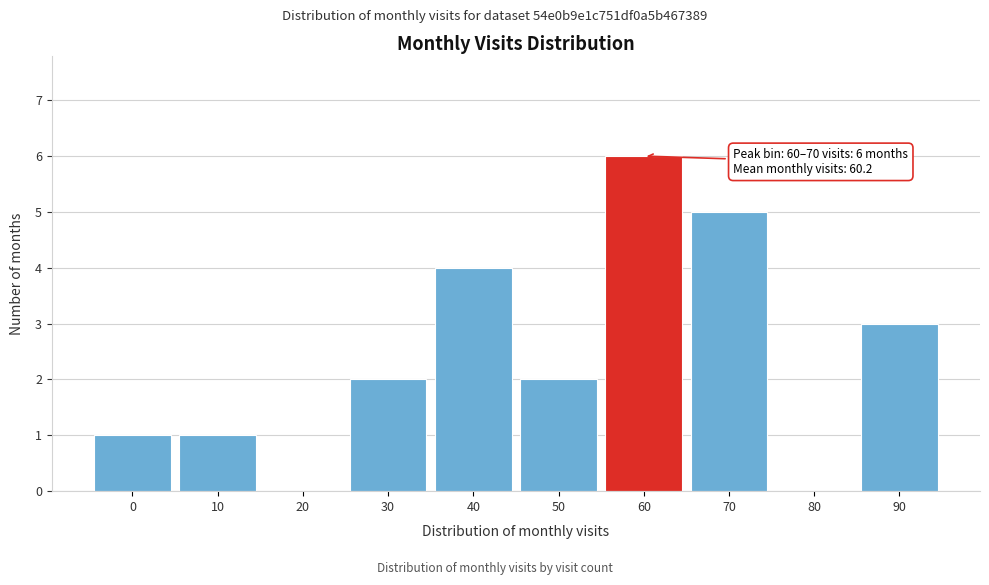

Reading left to right, what are all the values shown in this chart?

0=1	10=1	20=0	30=2	40=4	50=2	60=6	70=5	80=0	90=3